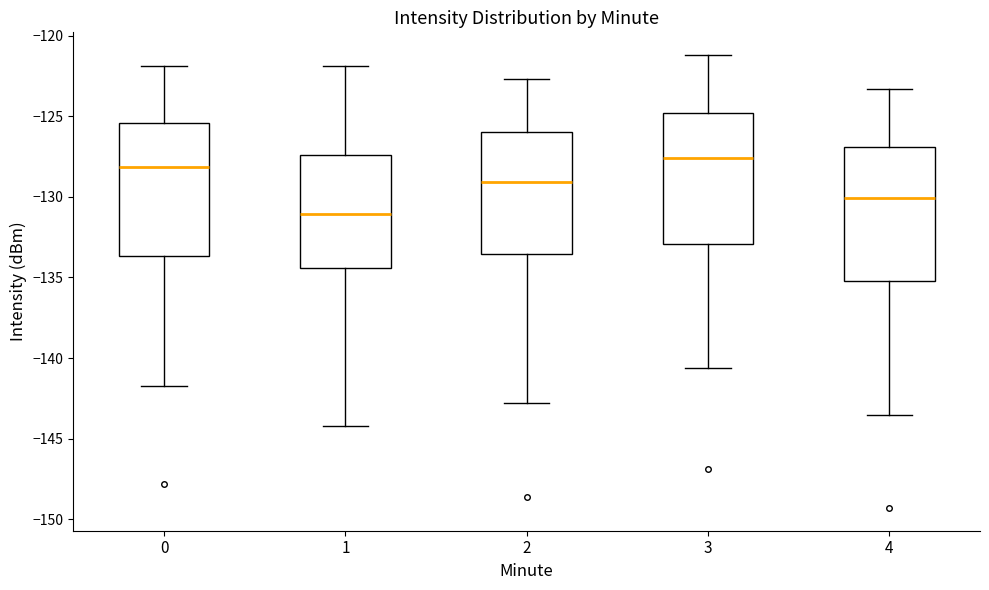

Where is the upper edge of the box at x = 3 on the y-axis? The values are not printed on the chart, so give them approximately, as read against the axis.

-125.0